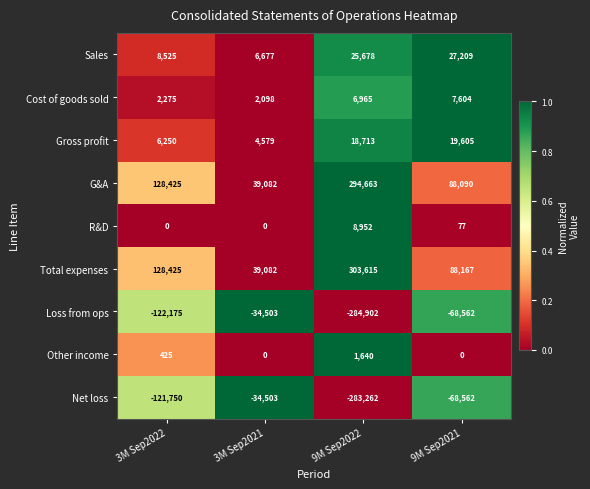

Count the Other income values in the range 0 to 1640.

4